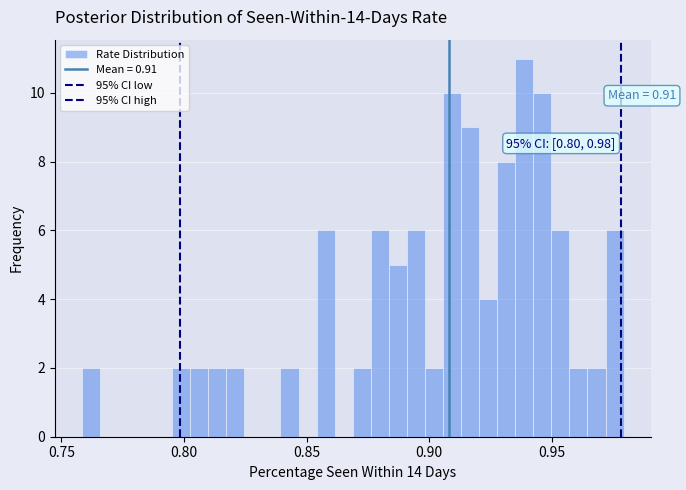

Read against the x-axis, roughly where is the centre of the tallest bar?

0.940